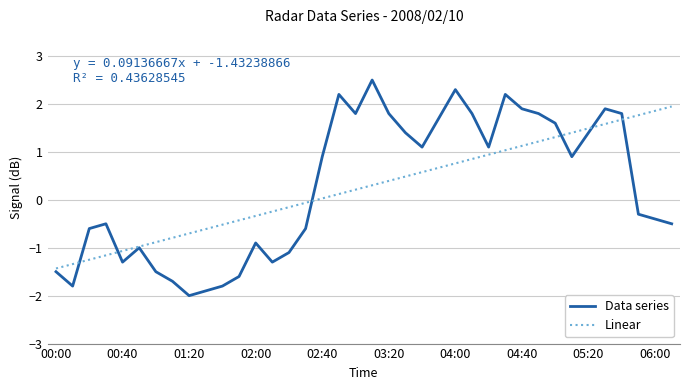

Which series has the largest range (max minus min)?

Data series